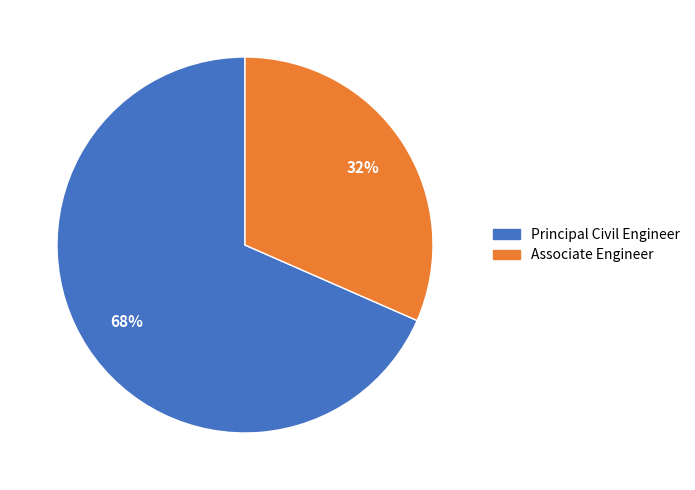

How many segments does this pie chart have?

2